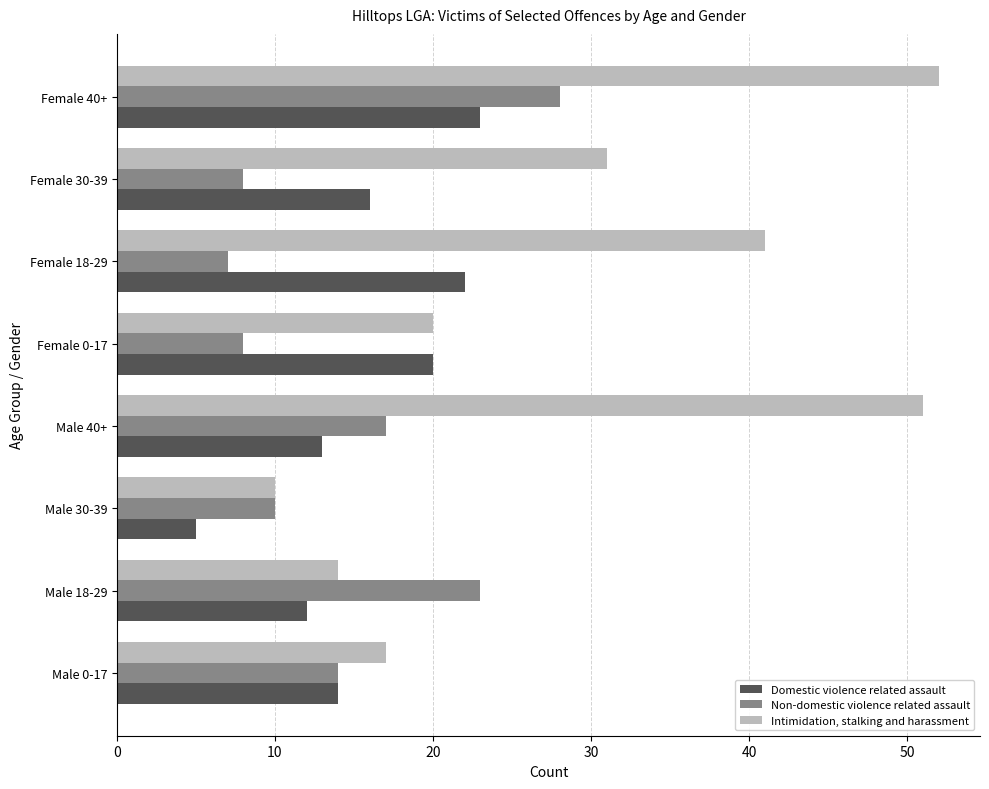

Which category has the highest value across all series?

Female 40+